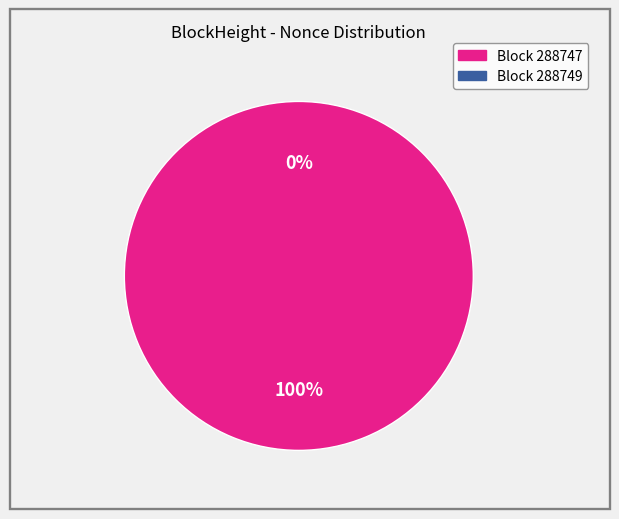

To the nearest percent, what percentage of the pie is 288747?

100%